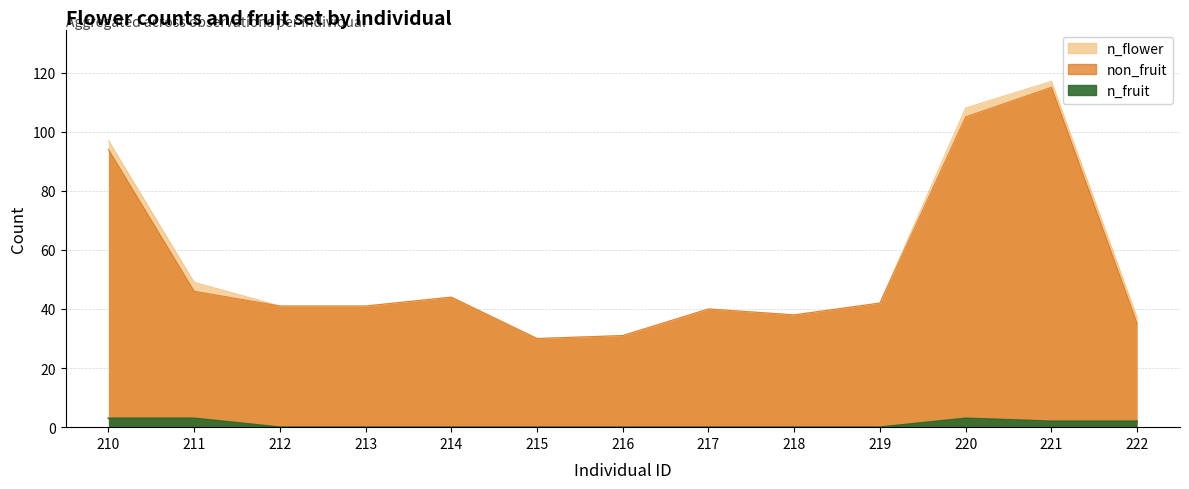

Which series has the largest total across all categories?

n_flower